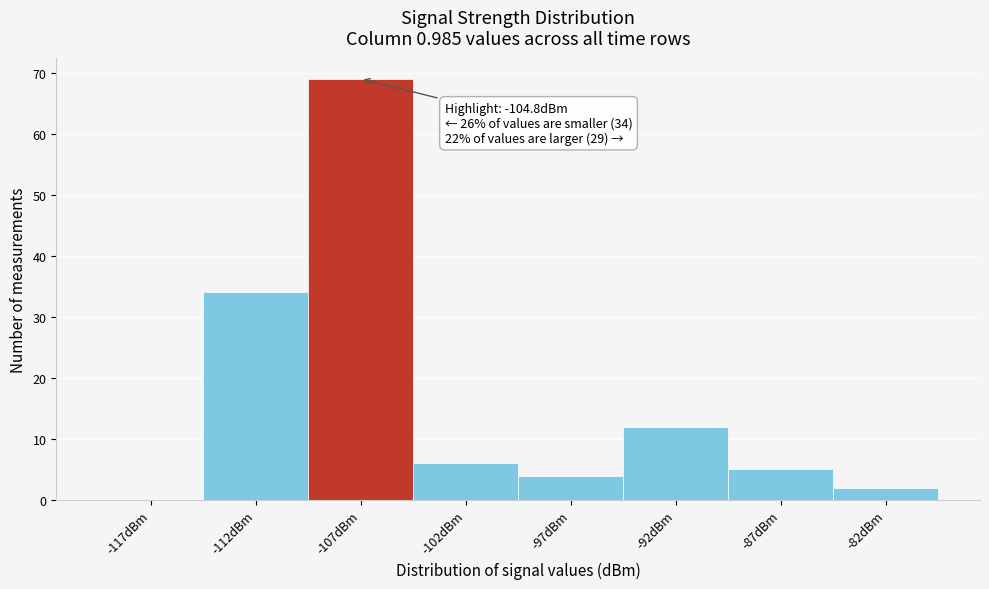

Reading left to right, transcribe all the data shown in this chart.

-117dBm=0	-112dBm=34	-107dBm=69	-102dBm=6	-97dBm=4	-92dBm=12	-87dBm=5	-82dBm=2